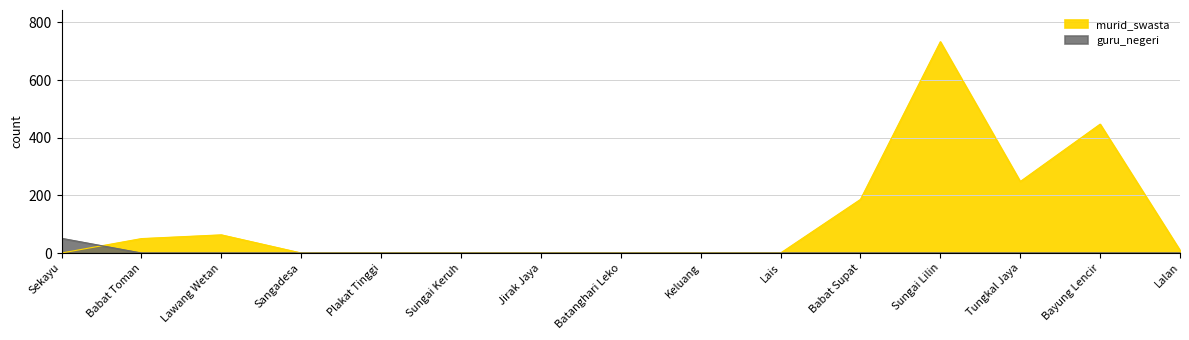

Is the value of guru_negeri at Bayung Lencir greater than the value of murid_swasta at Plakat Tinggi?

No